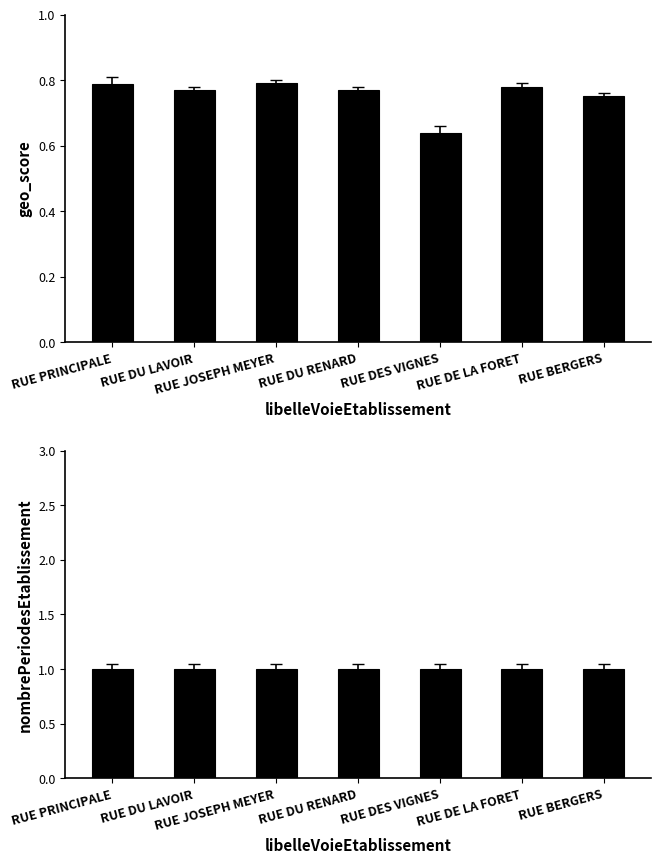

List the series in order of their peak value, highest first.

nombrePeriodesEtablissement, geo_score